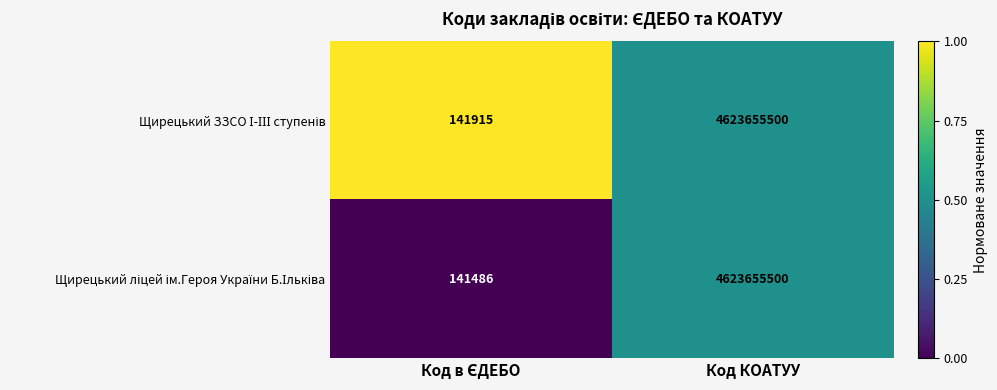

At which category is the sum across all series the highest?

Код КОАТУУ